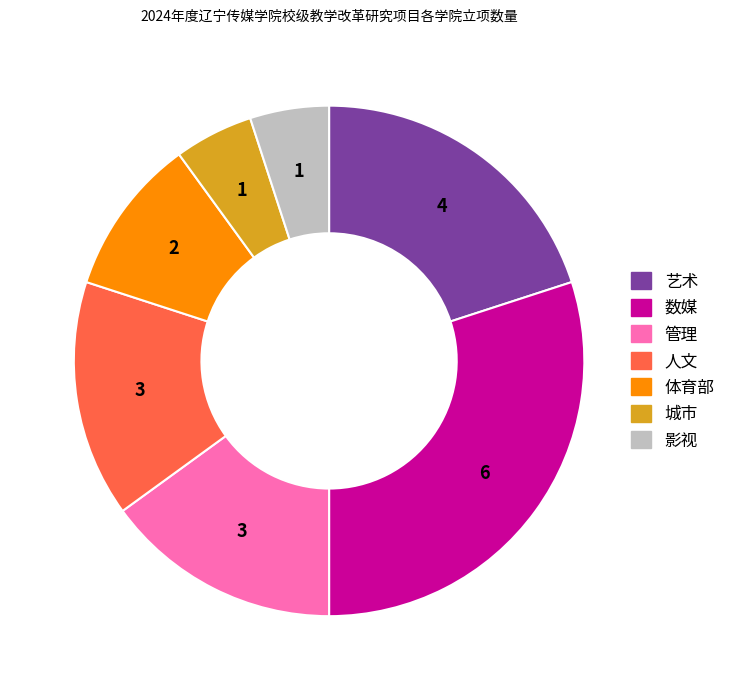

Which has a higher value, 体育部 or 数媒?

数媒